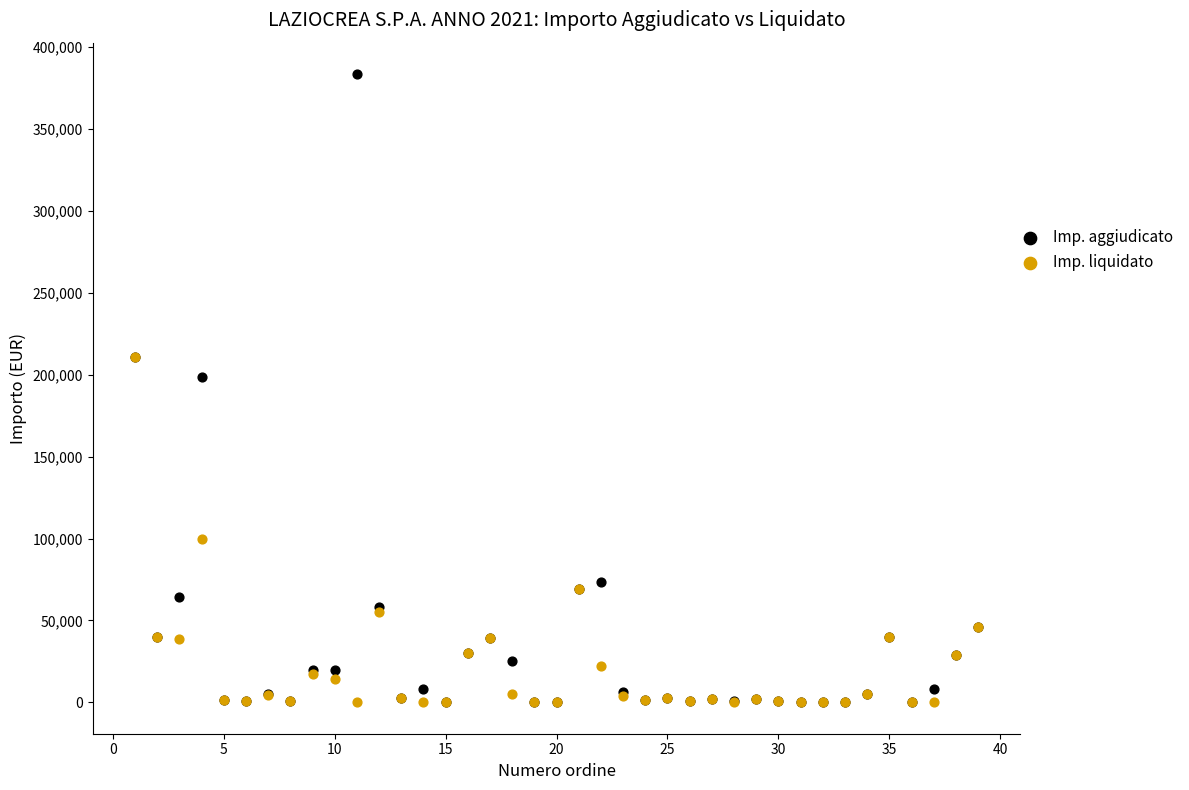

In the Imp. liquidato series, what Y value is closest to 105560?

99432.8